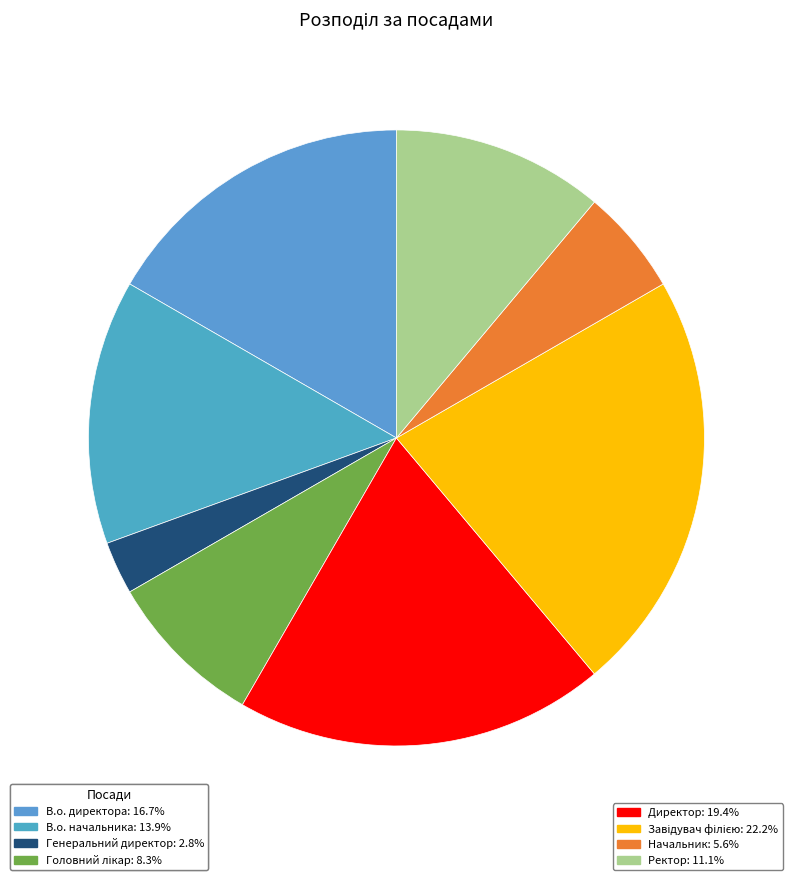

To the nearest percent, what is the difference between the largest and smallest slice percentages?

19%